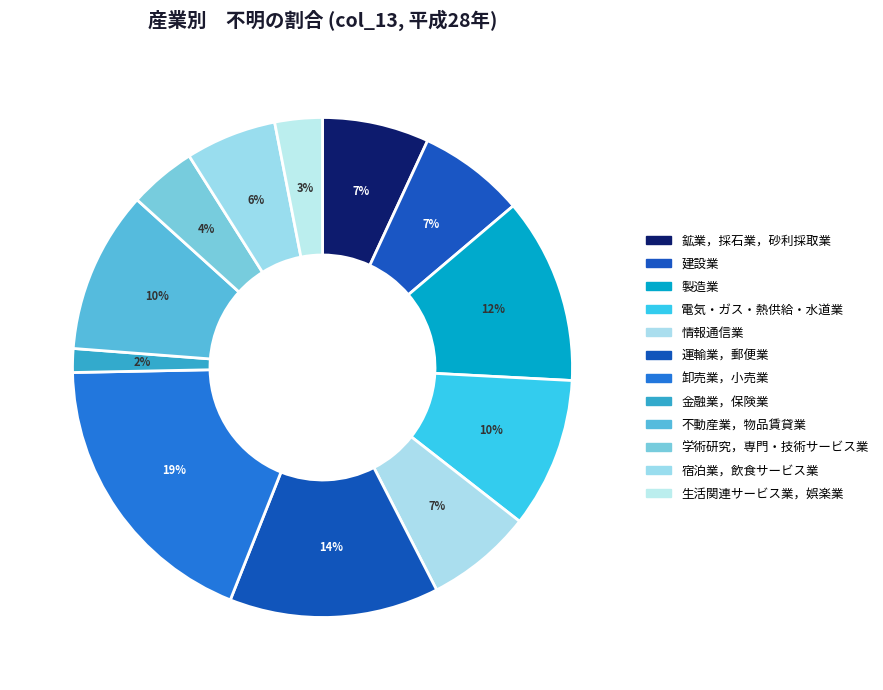

How many slices are in this pie chart?

12